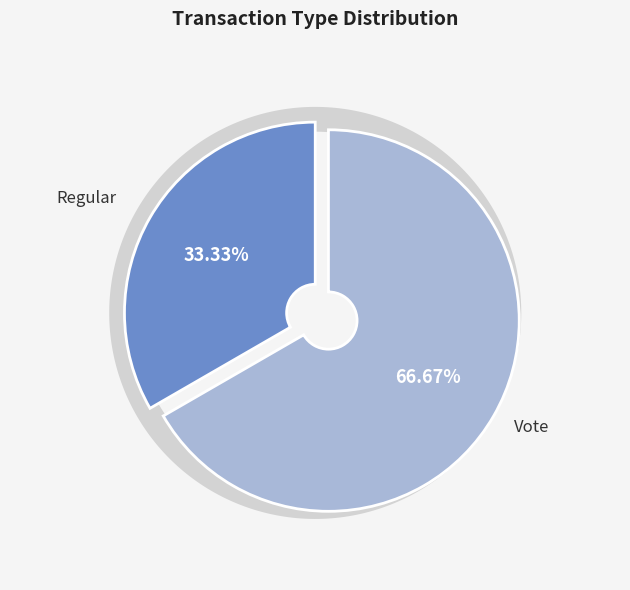

Is Vote the majority of the pie?

Yes